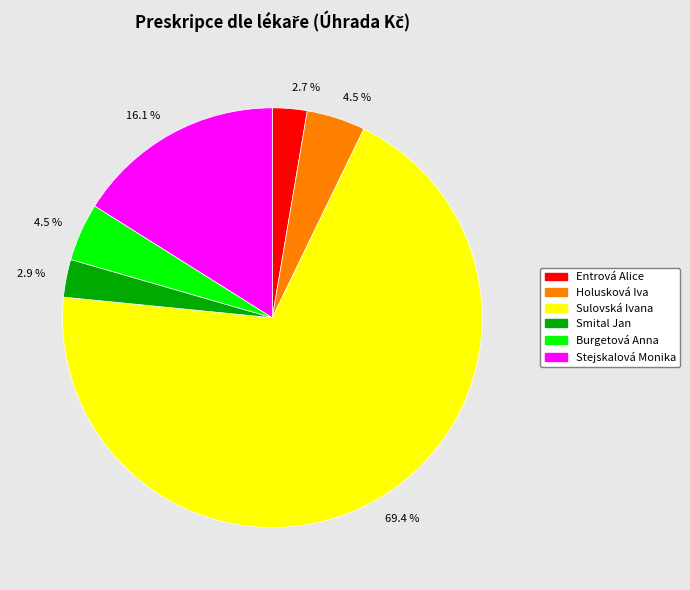

Is there a majority slice in this chart?

Yes